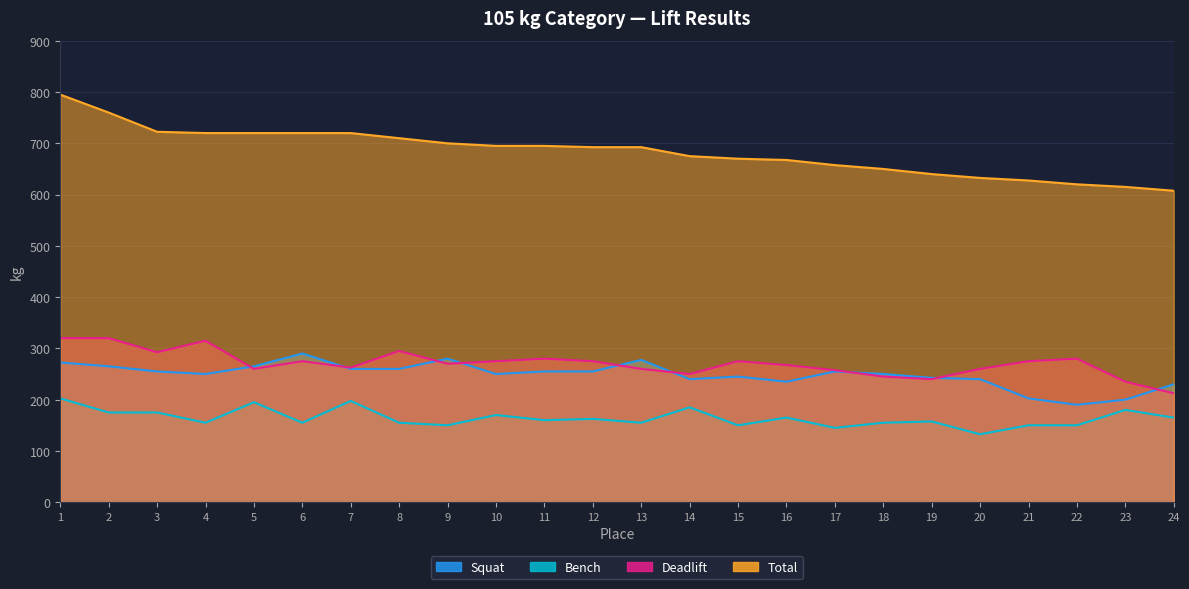

How many lines are shown in the chart?

4